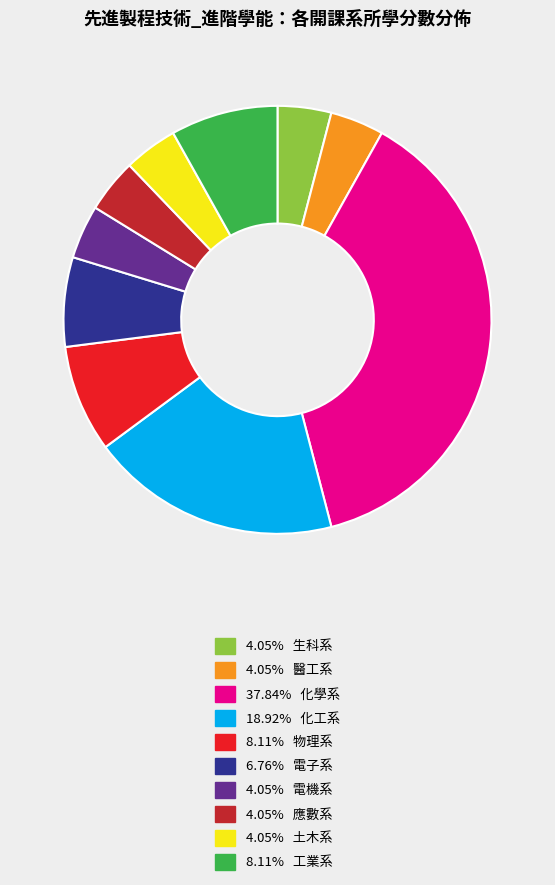

Does any single category account for the majority?

No